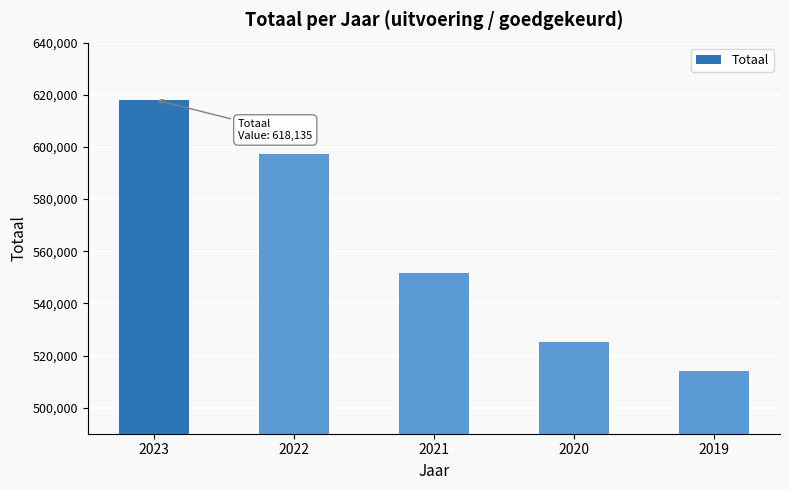

Which category has the lowest value across all series?

2019